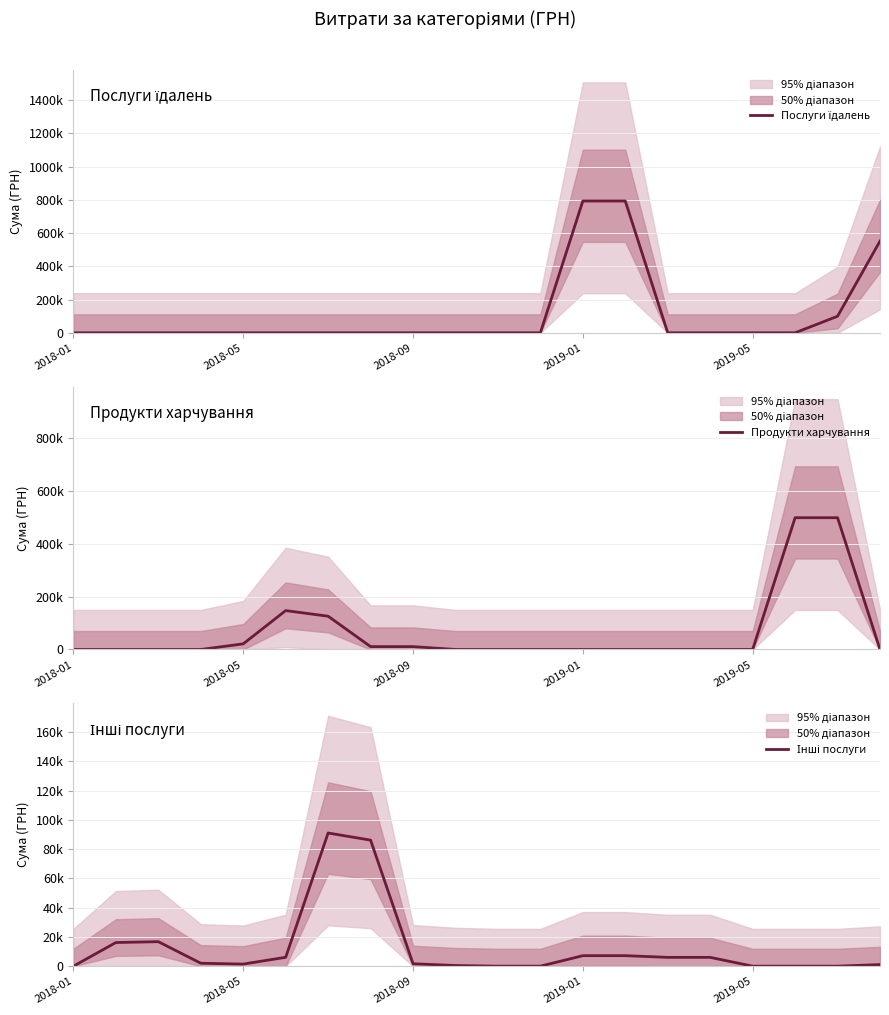

How many lines are shown in the chart?

3